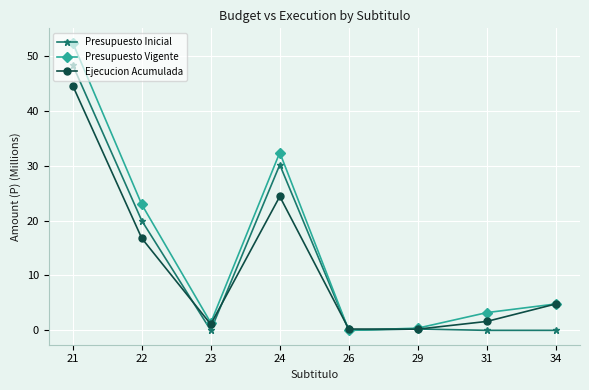

List the series in order of their overall mean, lowest first.

Ejecucion Acumulada, Presupuesto Inicial, Presupuesto Vigente